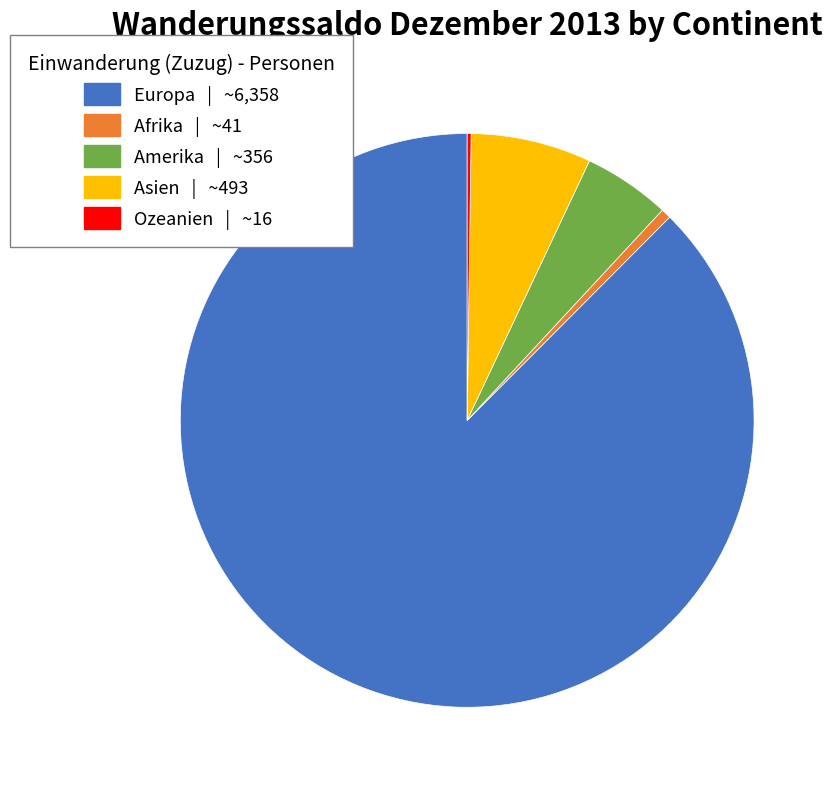

Which slice is the largest?

Europa